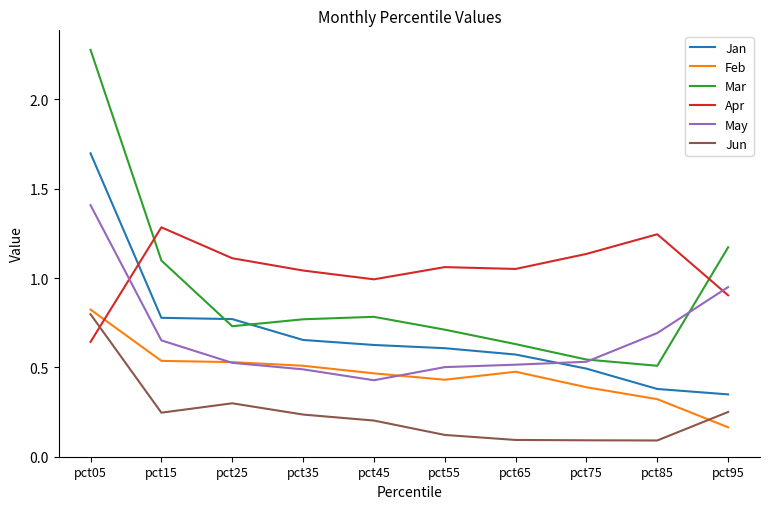

Which series has the largest total across all categories?

Apr